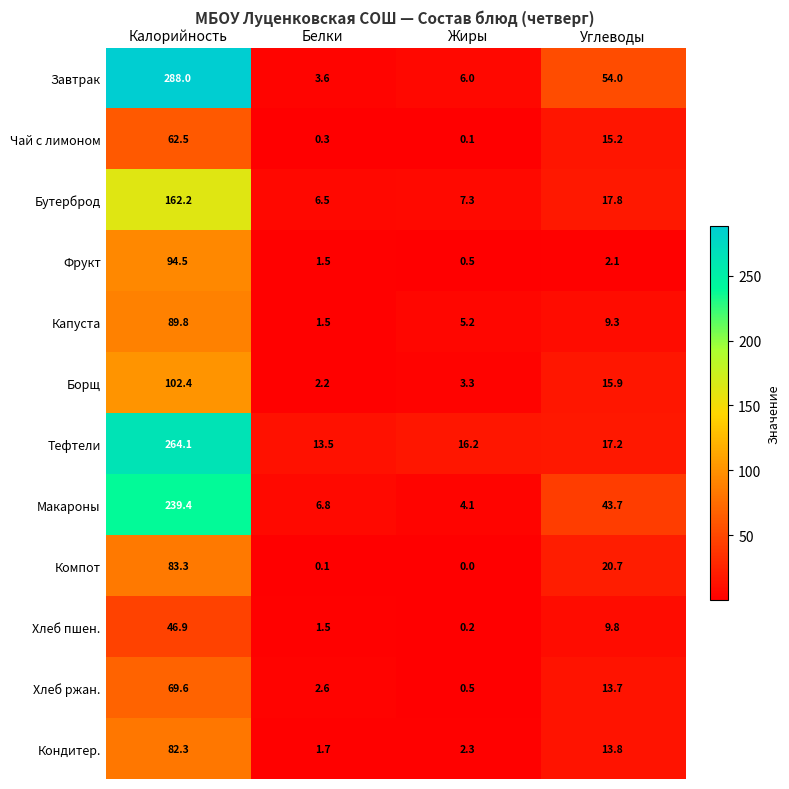

Is it true that Бутерброд equals 6.5 at Белки?

True